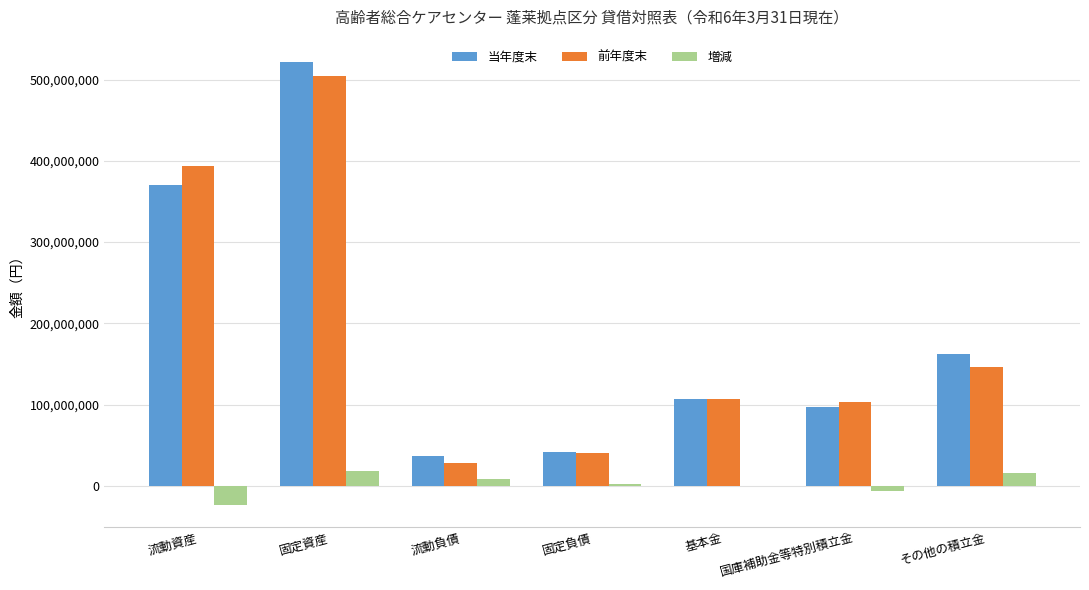

Which series changed the most between 固定資産 and 固定負債?

当年度末